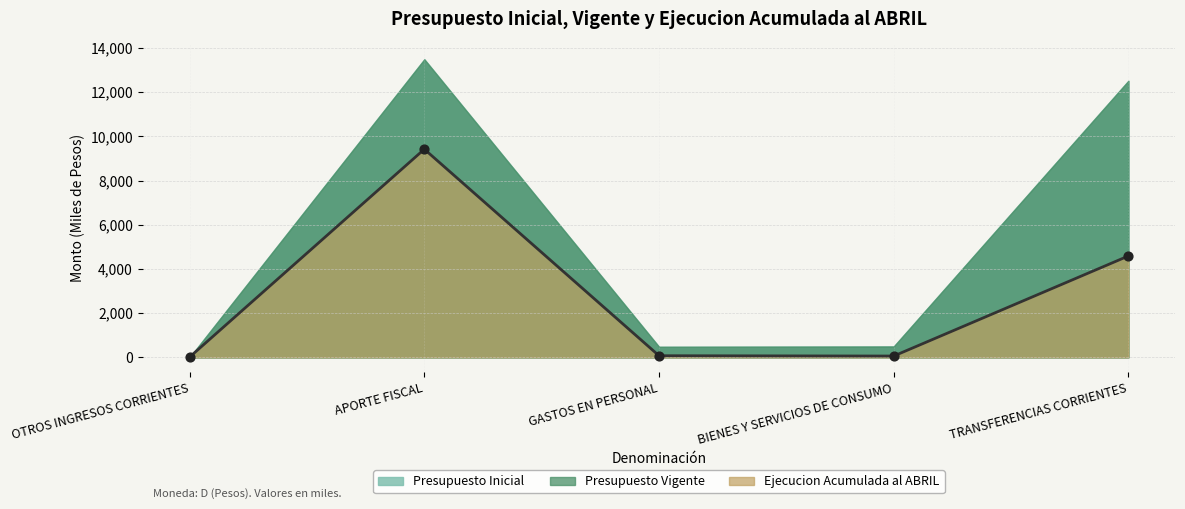

Which series has the largest Y range (max minus min)?

Presupuesto Inicial